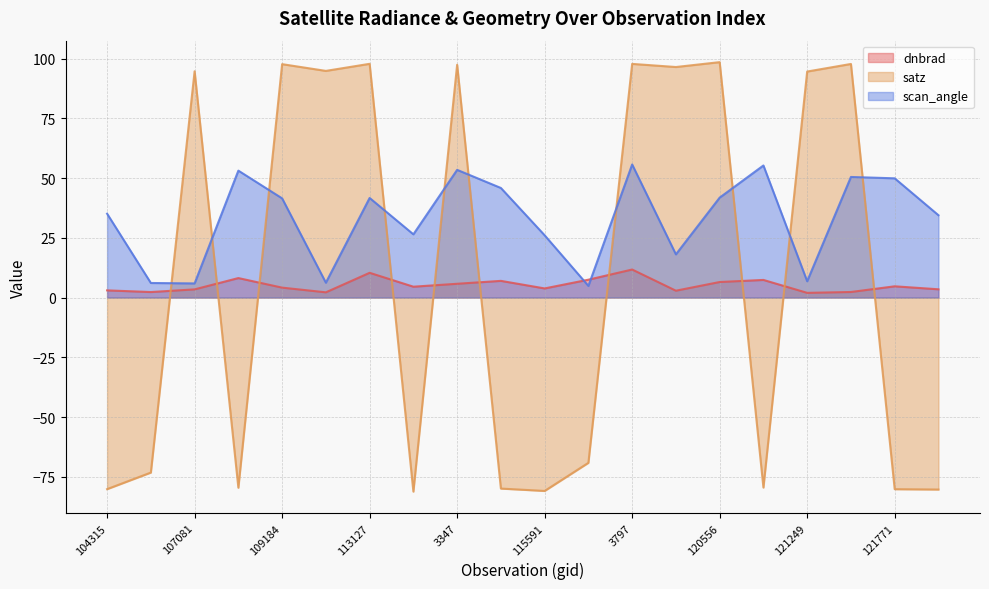

What is the minimum value shown in the chart?

-81.2